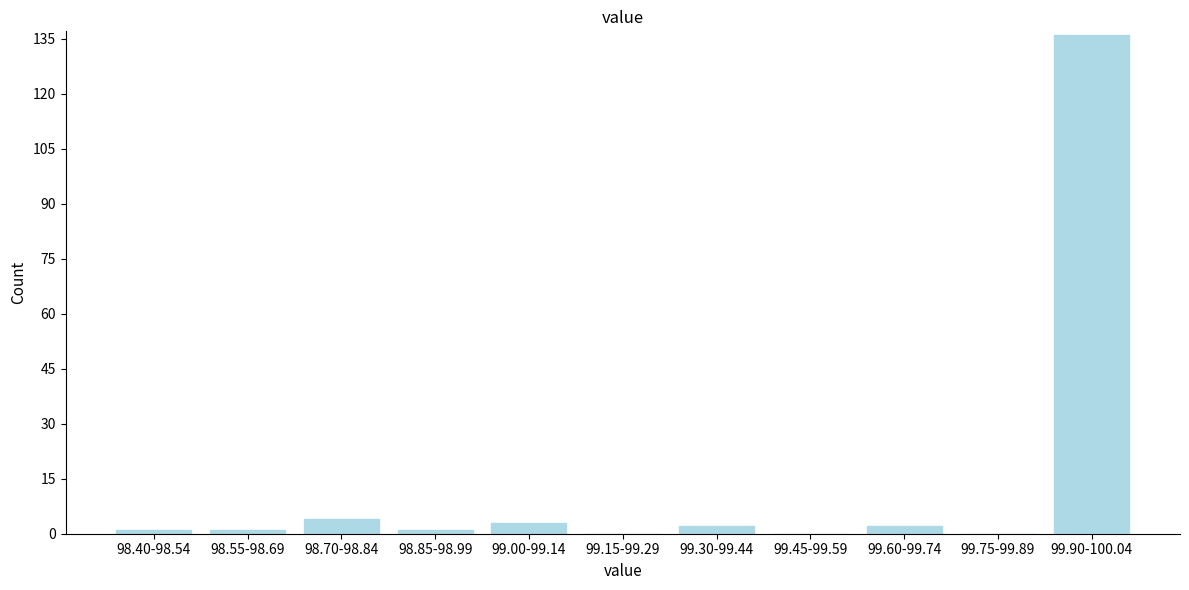

Reading left to right, what are all the values shown in this chart?

98.40-98.54=1	98.55-98.69=1	98.70-98.84=4	98.85-98.99=1	99.00-99.14=3	99.15-99.29=0	99.30-99.44=2	99.45-99.59=0	99.60-99.74=2	99.75-99.89=0	99.90-100.04=136